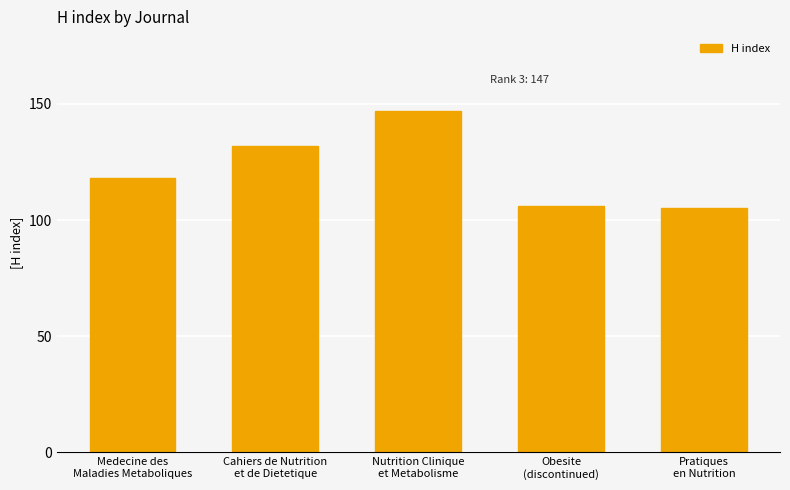

What is the average value?

122